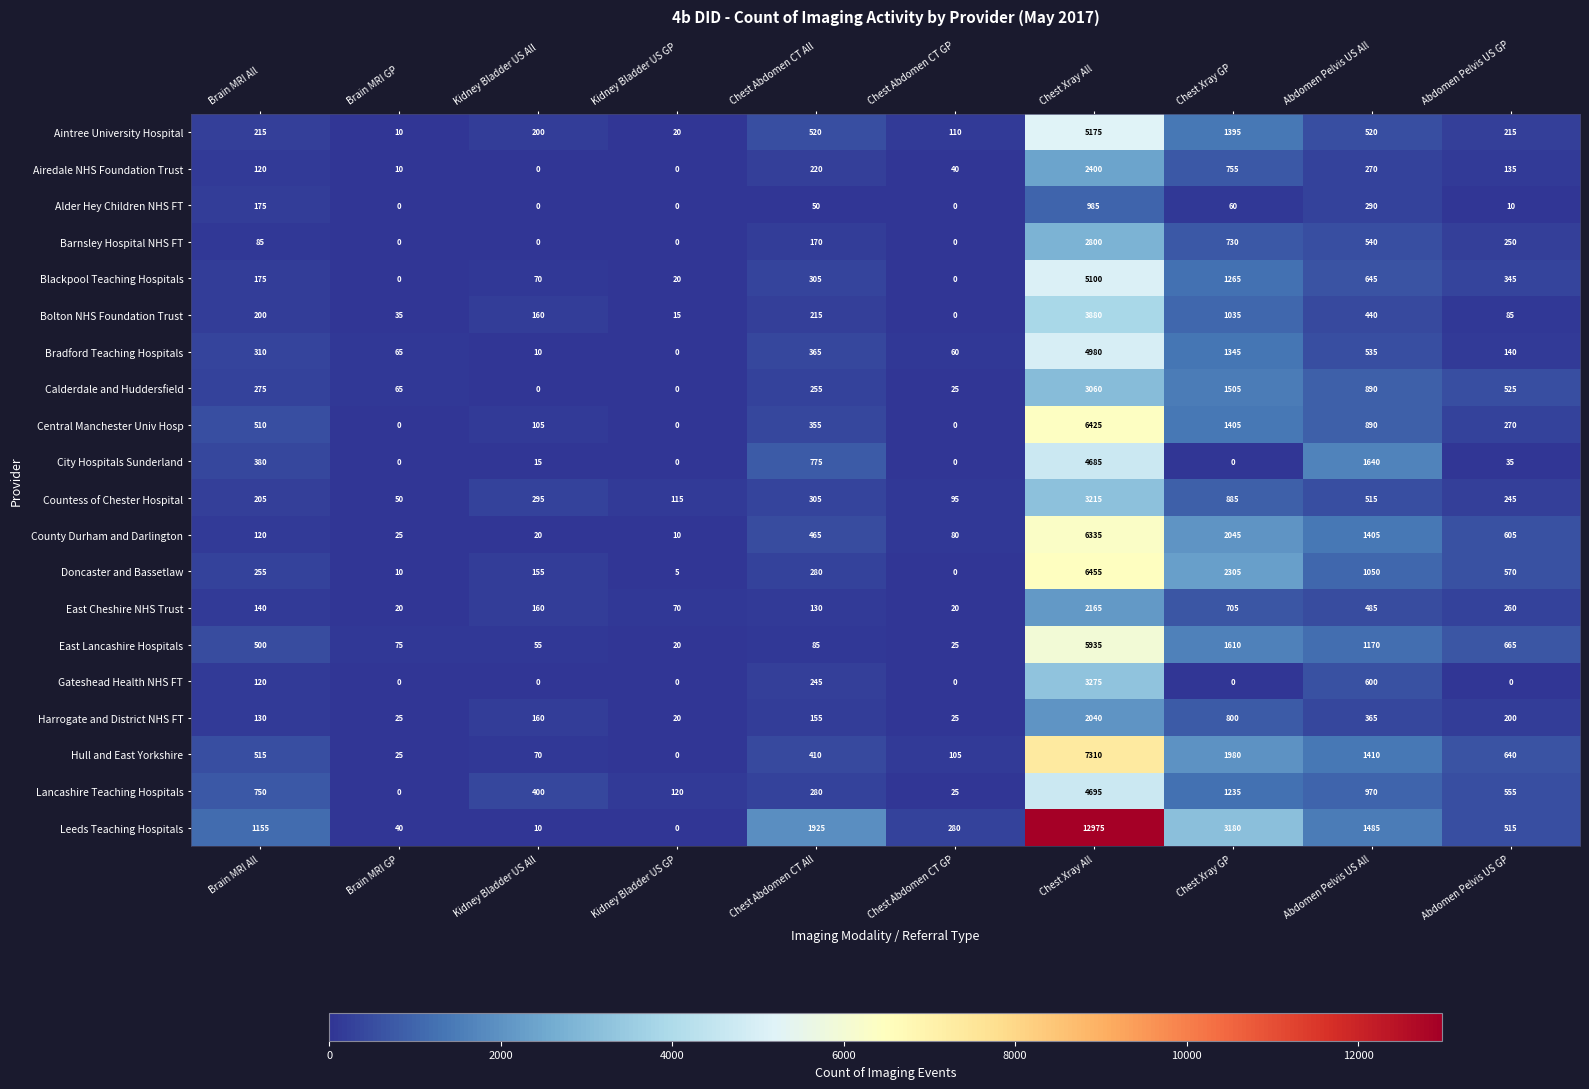

What is the approximate value of East Lancashire Hospitals at Chest Abdomen CT All?

85